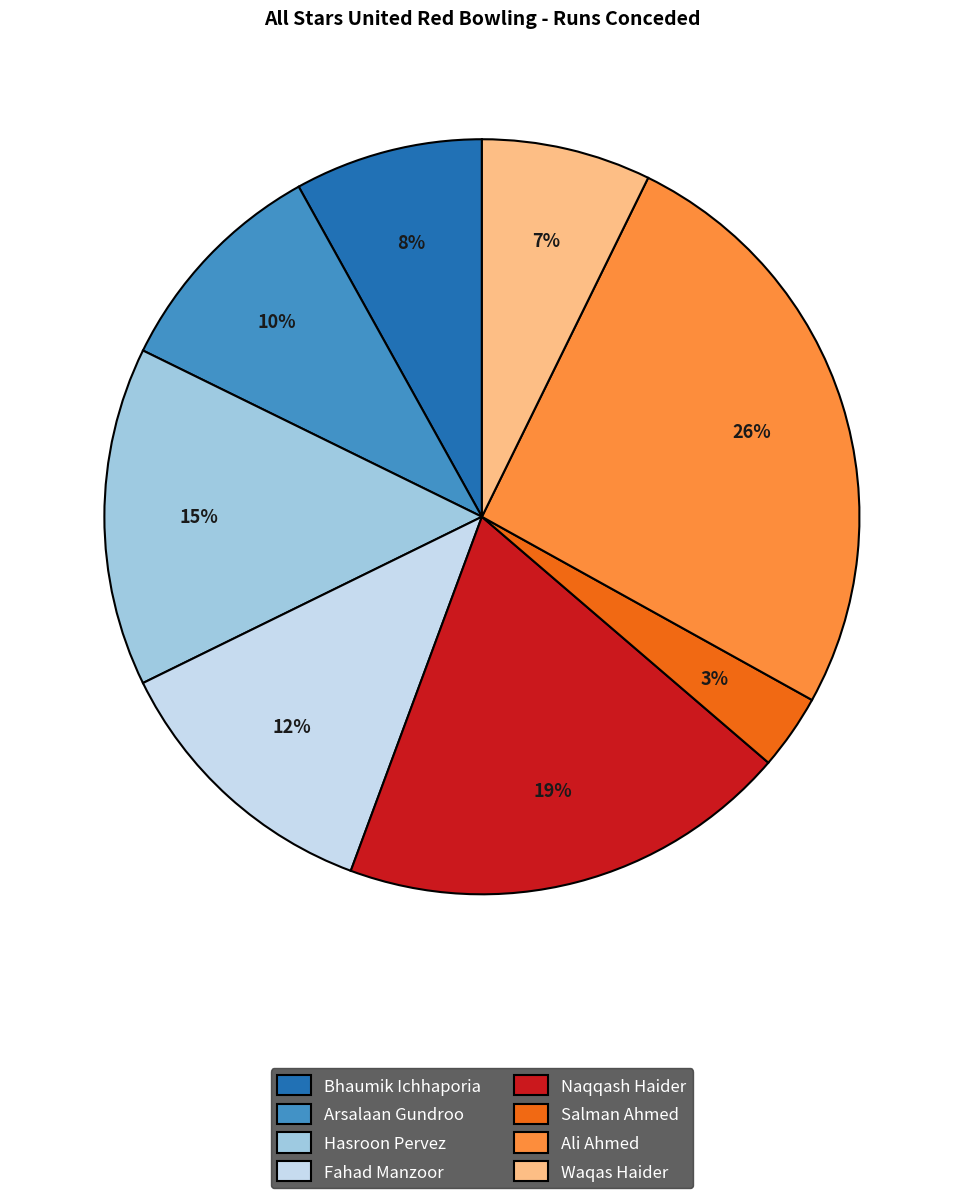

Combined, do Salman Ahmed and Ali Ahmed account for over 50%?

No